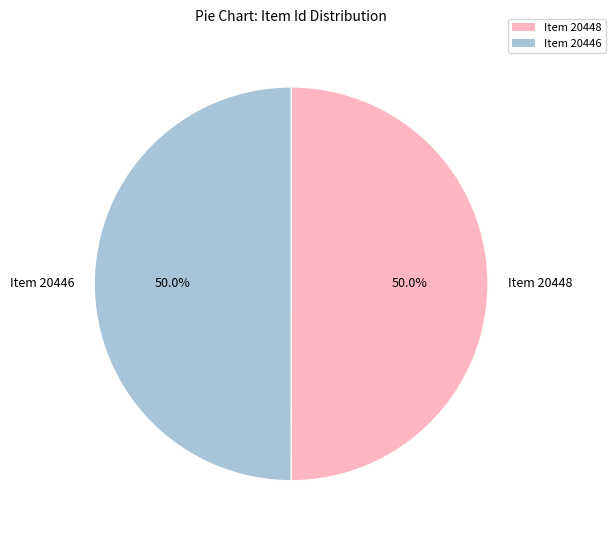

How many slices are in this pie chart?

2